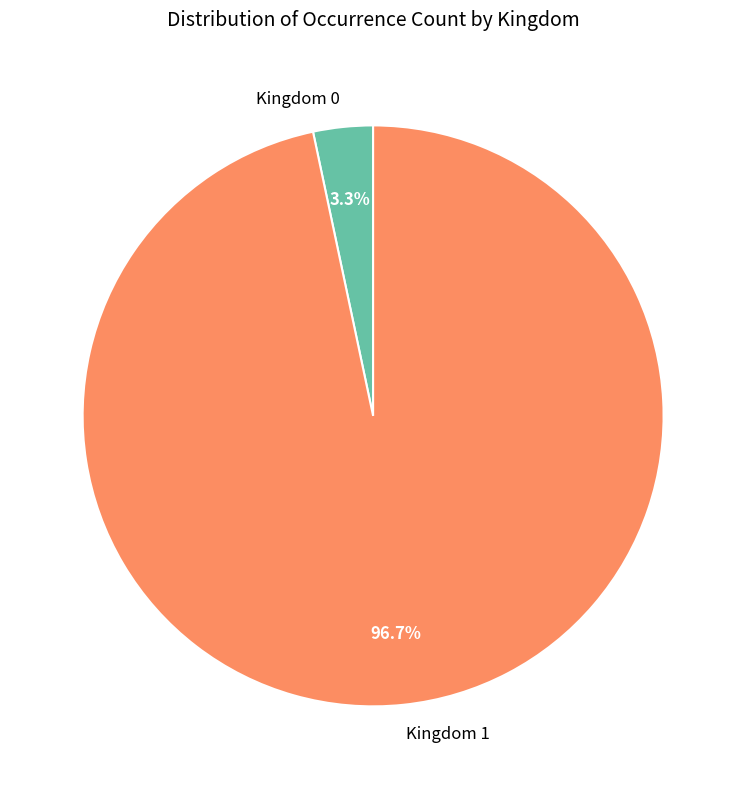

Do Kingdom 1 and Kingdom 0 together represent more than half of the pie?

Yes